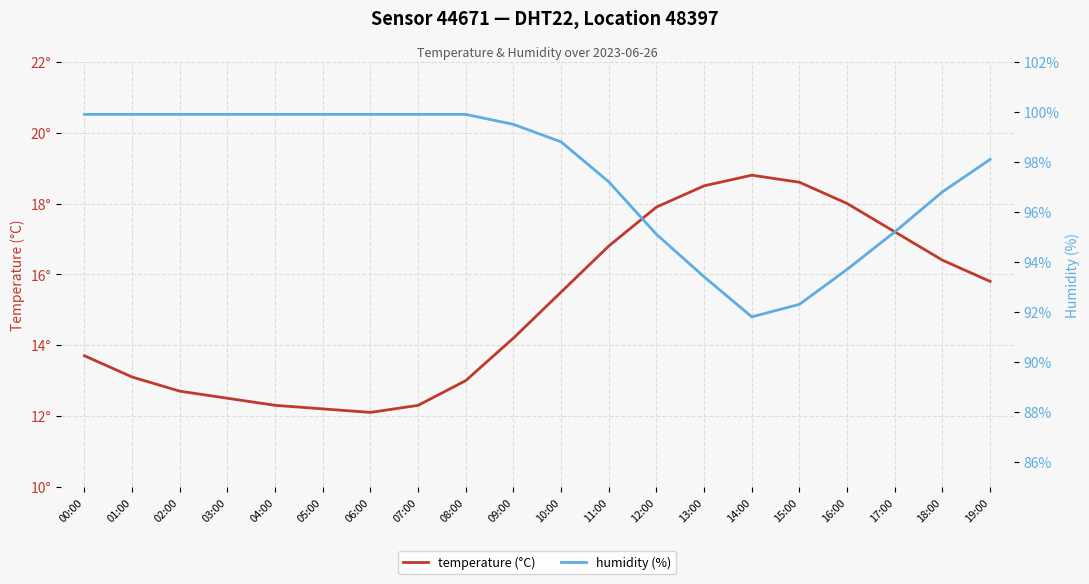

How many series are shown in this chart?

2